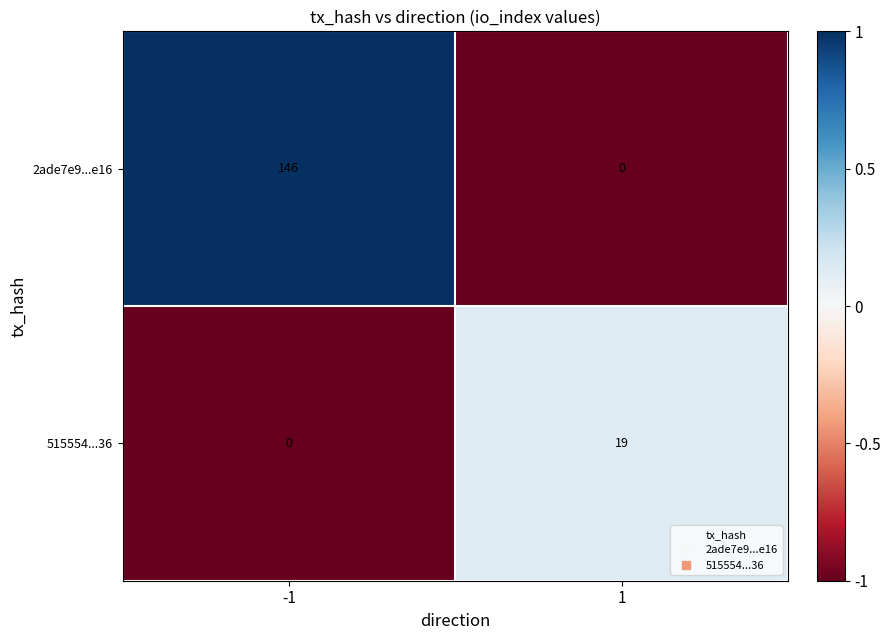

Which series has the largest total across all categories?

2ade7e9...e16